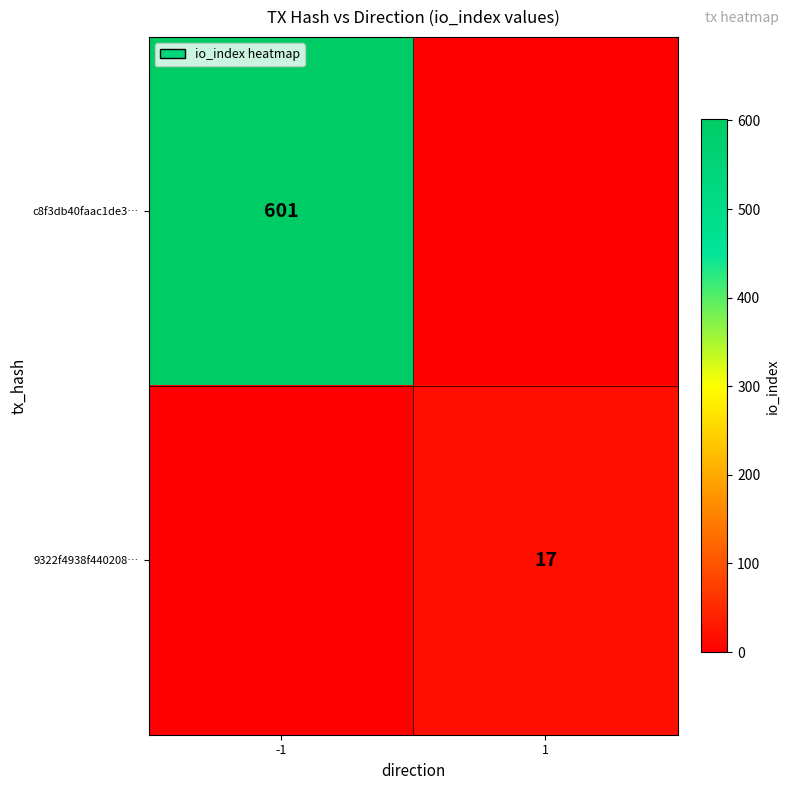

True or false: 9322f4938f440208… has a value of 12 at 1.

False